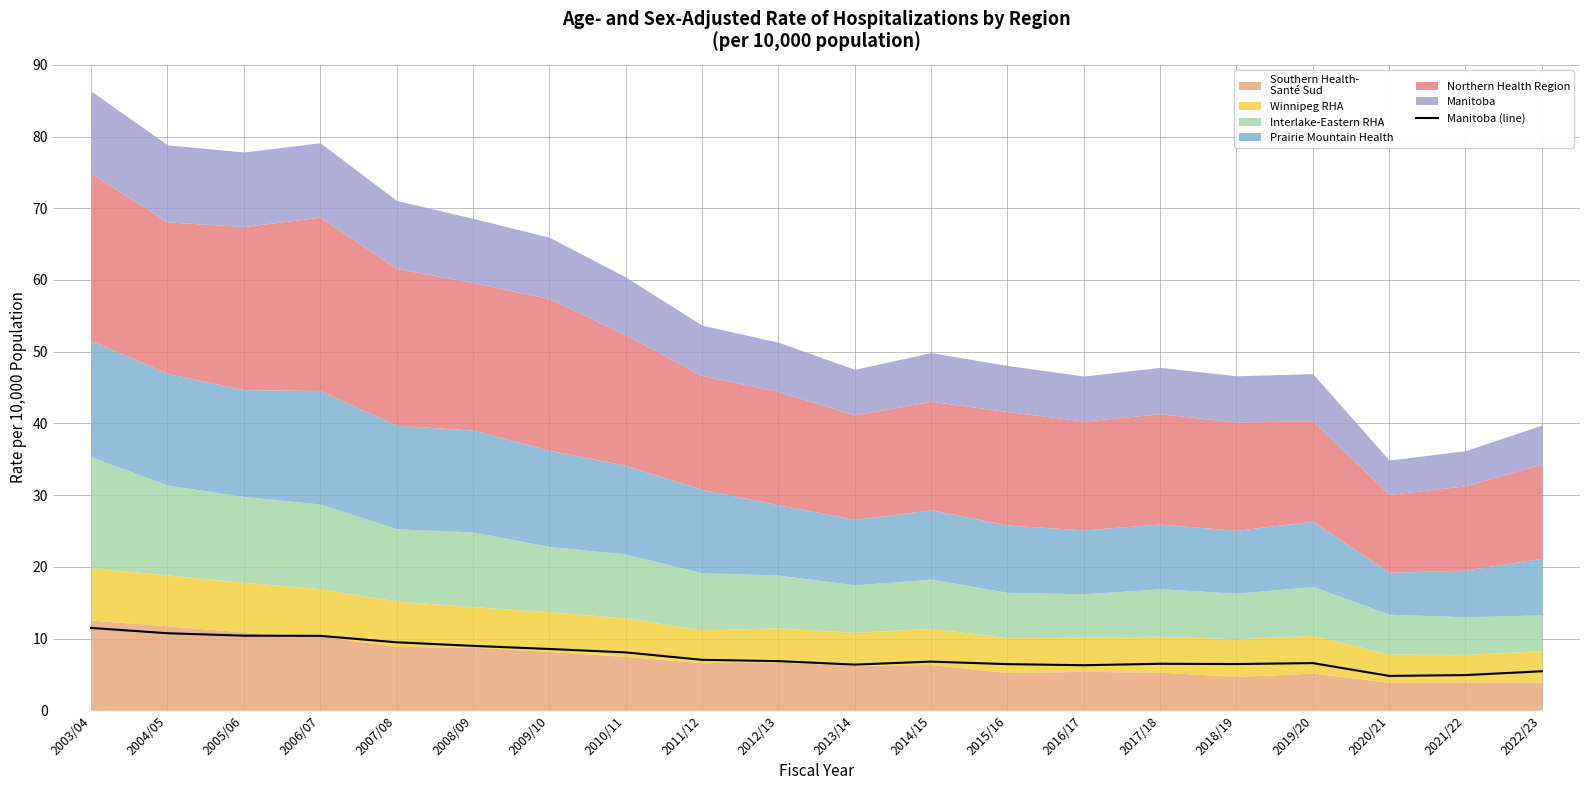

What is the label of the 11th point from the right?

2012/13